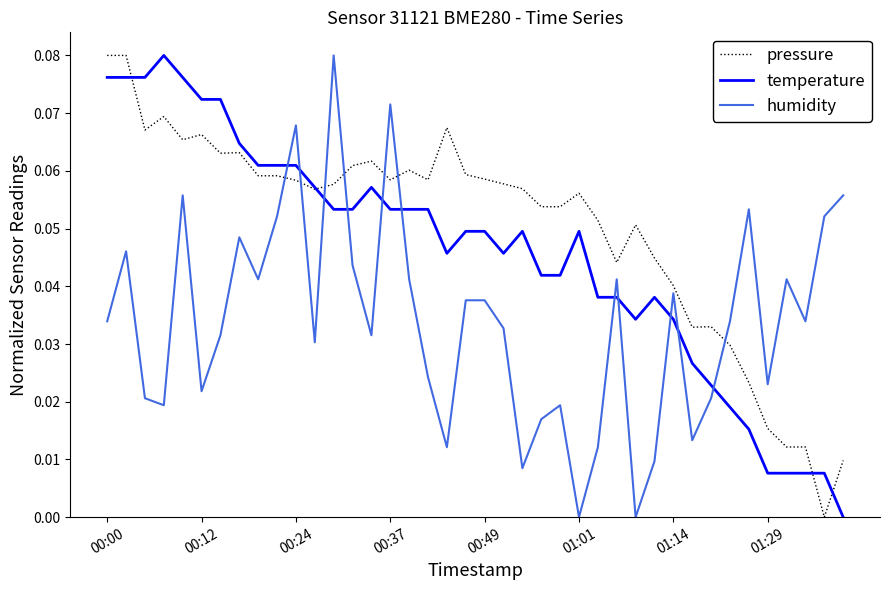

Which series has the largest total across all categories?

pressure